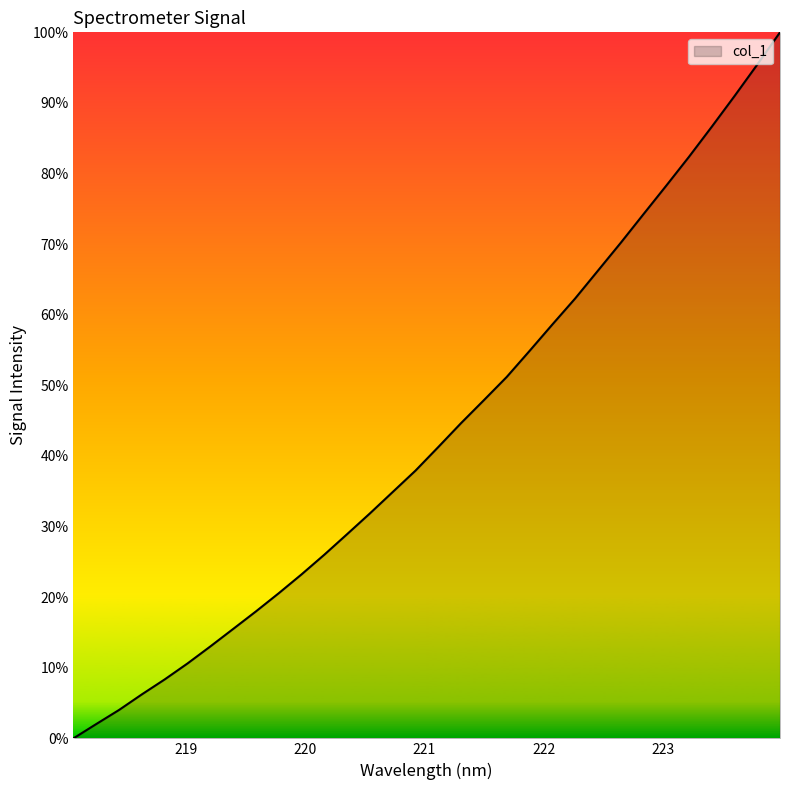

What is the difference between the maximum and minimum values?

100.0